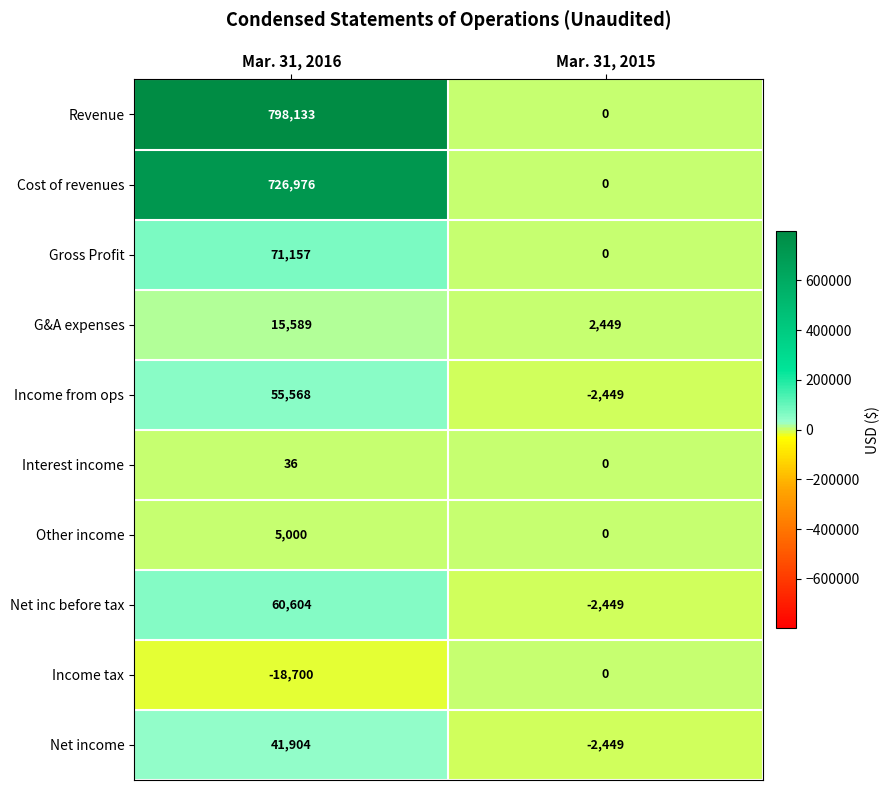

Reading left to right, transcribe all the data shown in this chart.

Revenue: Mar. 31, 2016=798133	Mar. 31, 2015=0
Cost of revenues: Mar. 31, 2016=726976	Mar. 31, 2015=0
Gross Profit: Mar. 31, 2016=71157	Mar. 31, 2015=0
G&A expenses: Mar. 31, 2016=15589	Mar. 31, 2015=2449
Income from ops: Mar. 31, 2016=55568	Mar. 31, 2015=-2449
Interest income: Mar. 31, 2016=36	Mar. 31, 2015=0
Other income: Mar. 31, 2016=5000	Mar. 31, 2015=0
Net inc before tax: Mar. 31, 2016=60604	Mar. 31, 2015=-2449
Income tax: Mar. 31, 2016=-18700	Mar. 31, 2015=0
Net income: Mar. 31, 2016=41904	Mar. 31, 2015=-2449